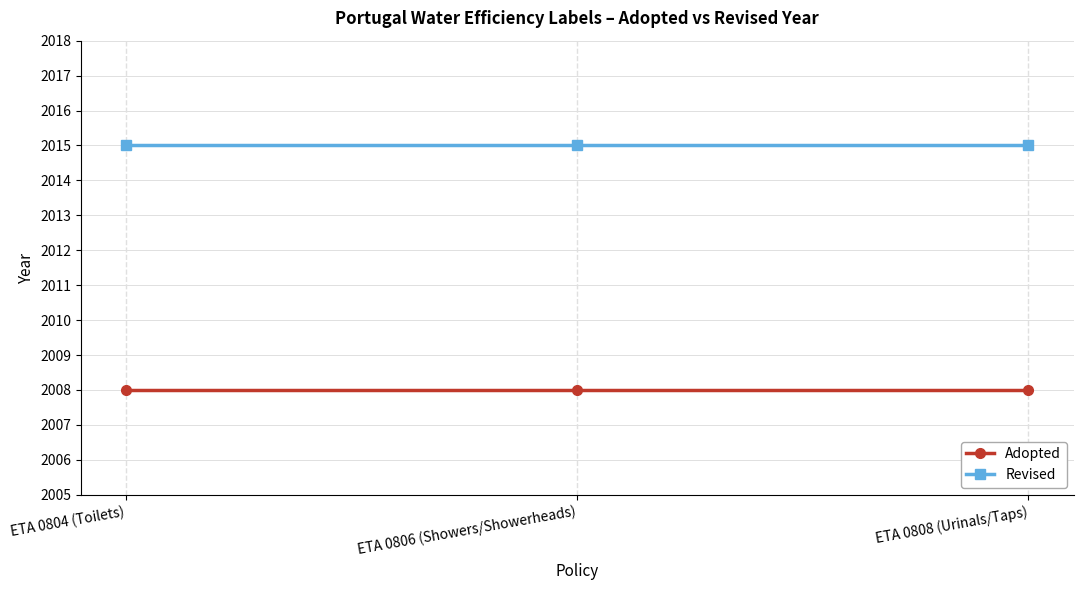

What is the spread (max minus min) of values at ETA 0808 (Urinals/Taps)?

7